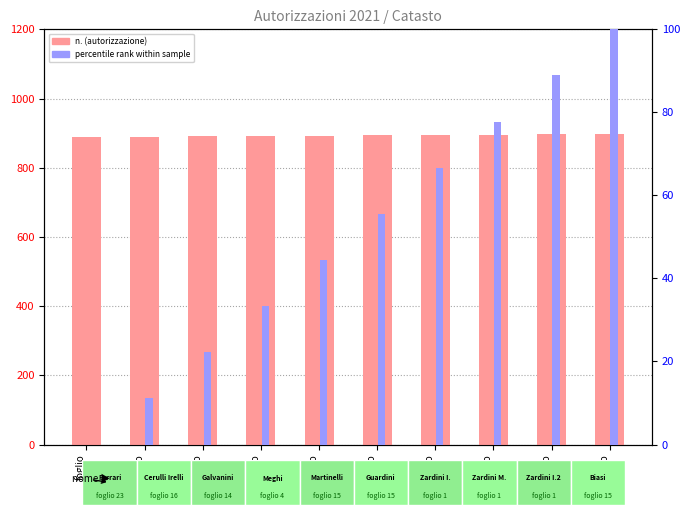

Is the value of n. value at foglio
4 greater than the value of percentile rank at foglio
4?

Yes